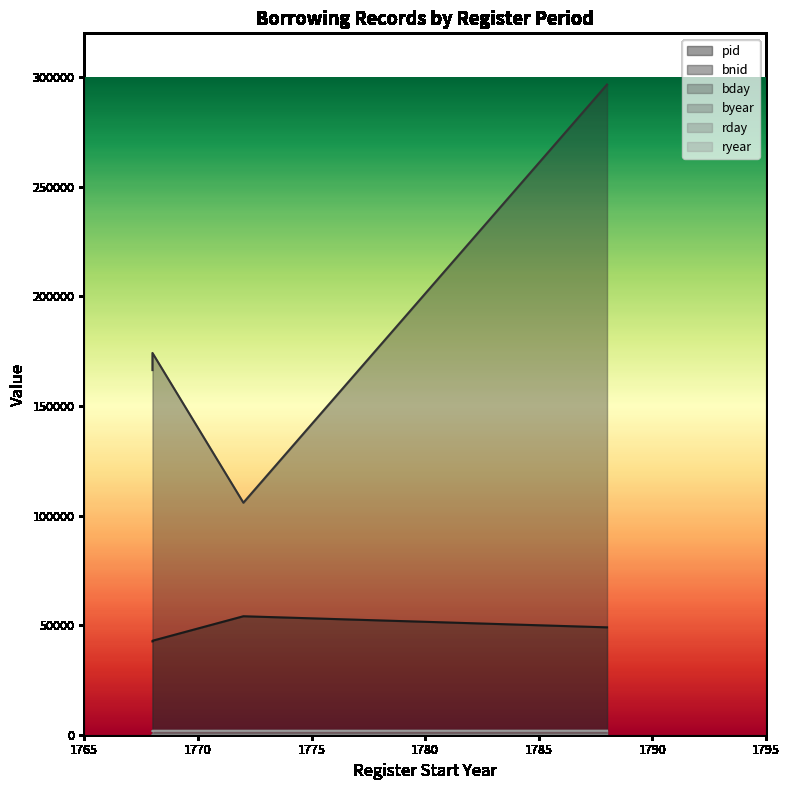

Read the ryear value at 1772-1776, to the nearest 10.

1780